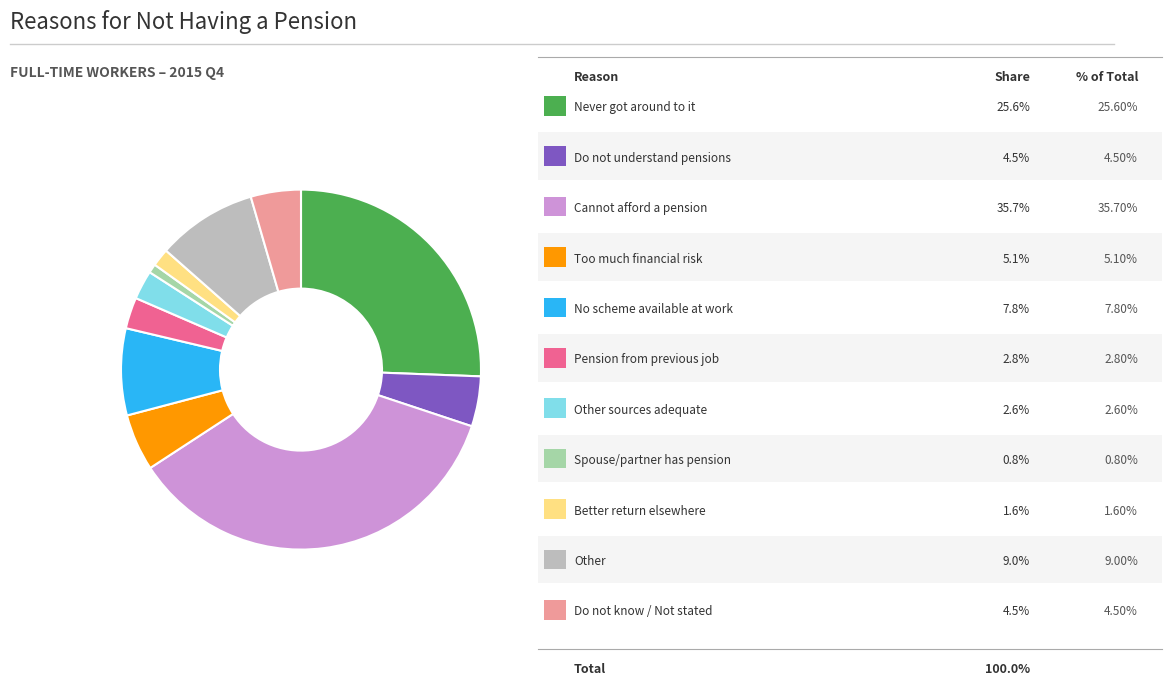

Is there any slice that represents more than half of the pie?

No